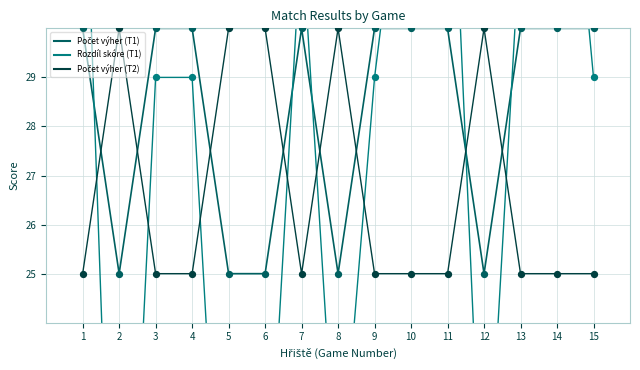

What is the total value across all series at 4?

84